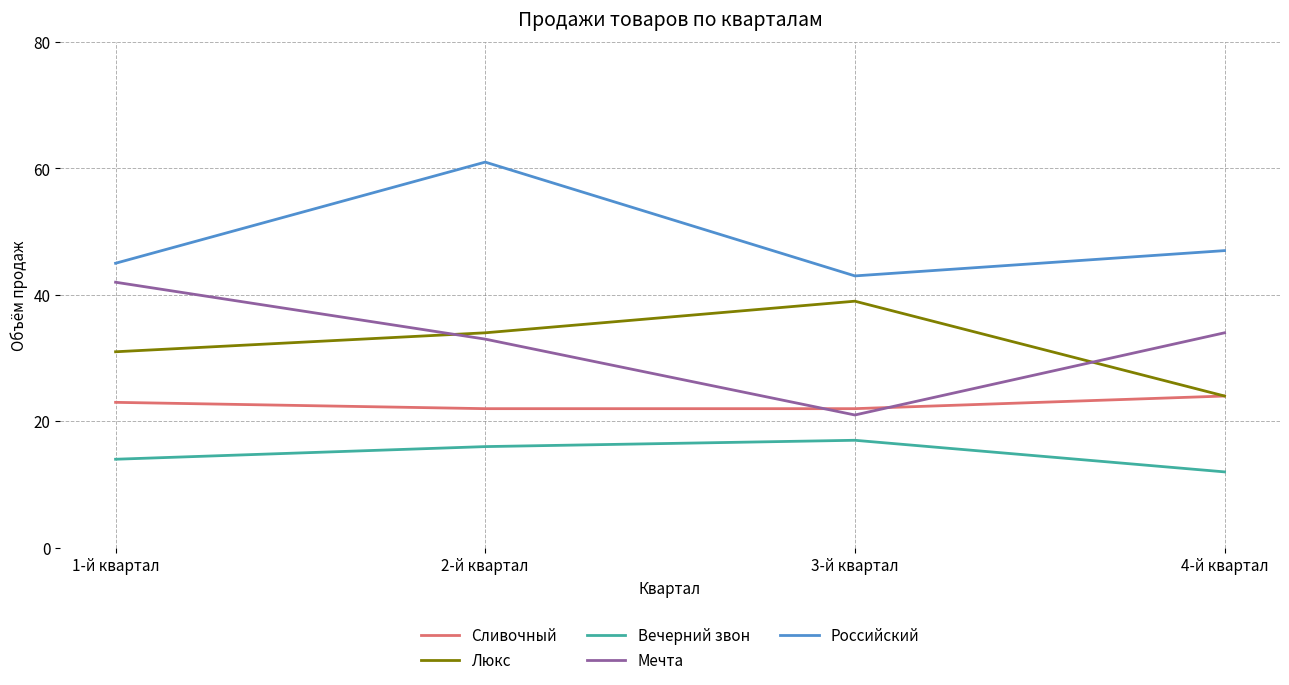

What position from the left is 4-й квартал?

4